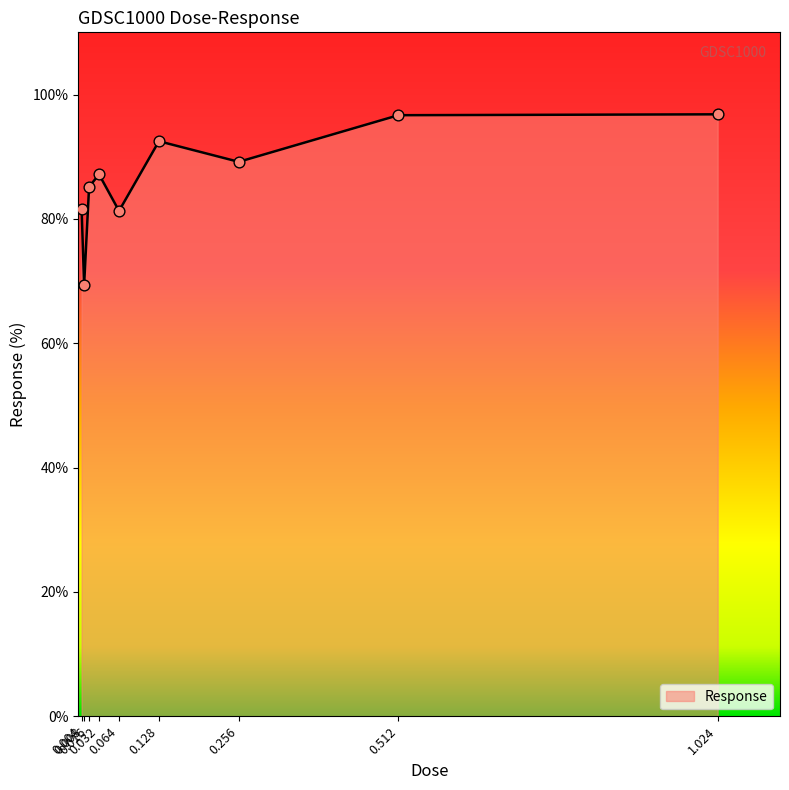

What is the change in value from 0.032 to 0.128?

+5.3